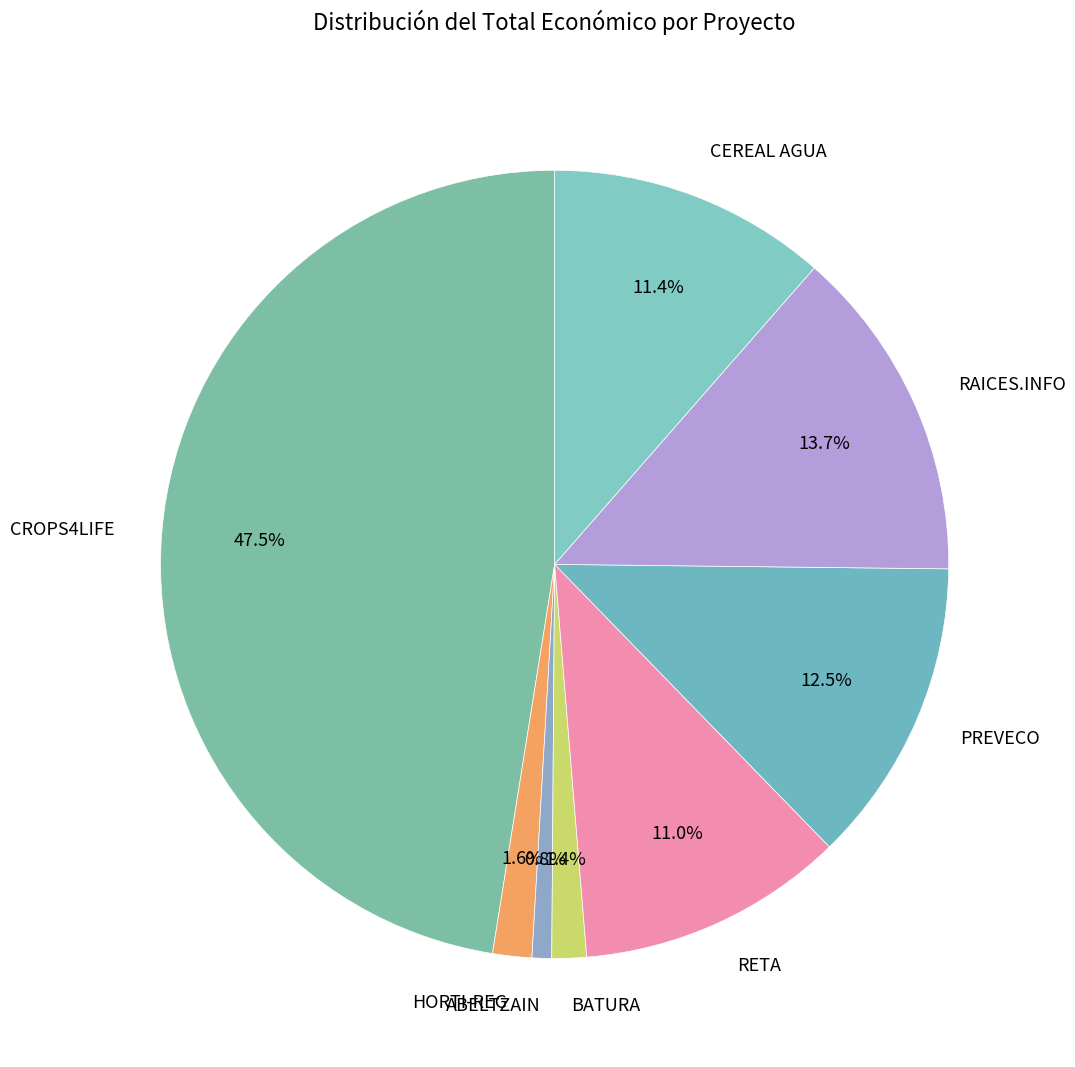

To the nearest percent, what is the combined percentage of BATURA and RAICES.INFO?

15%